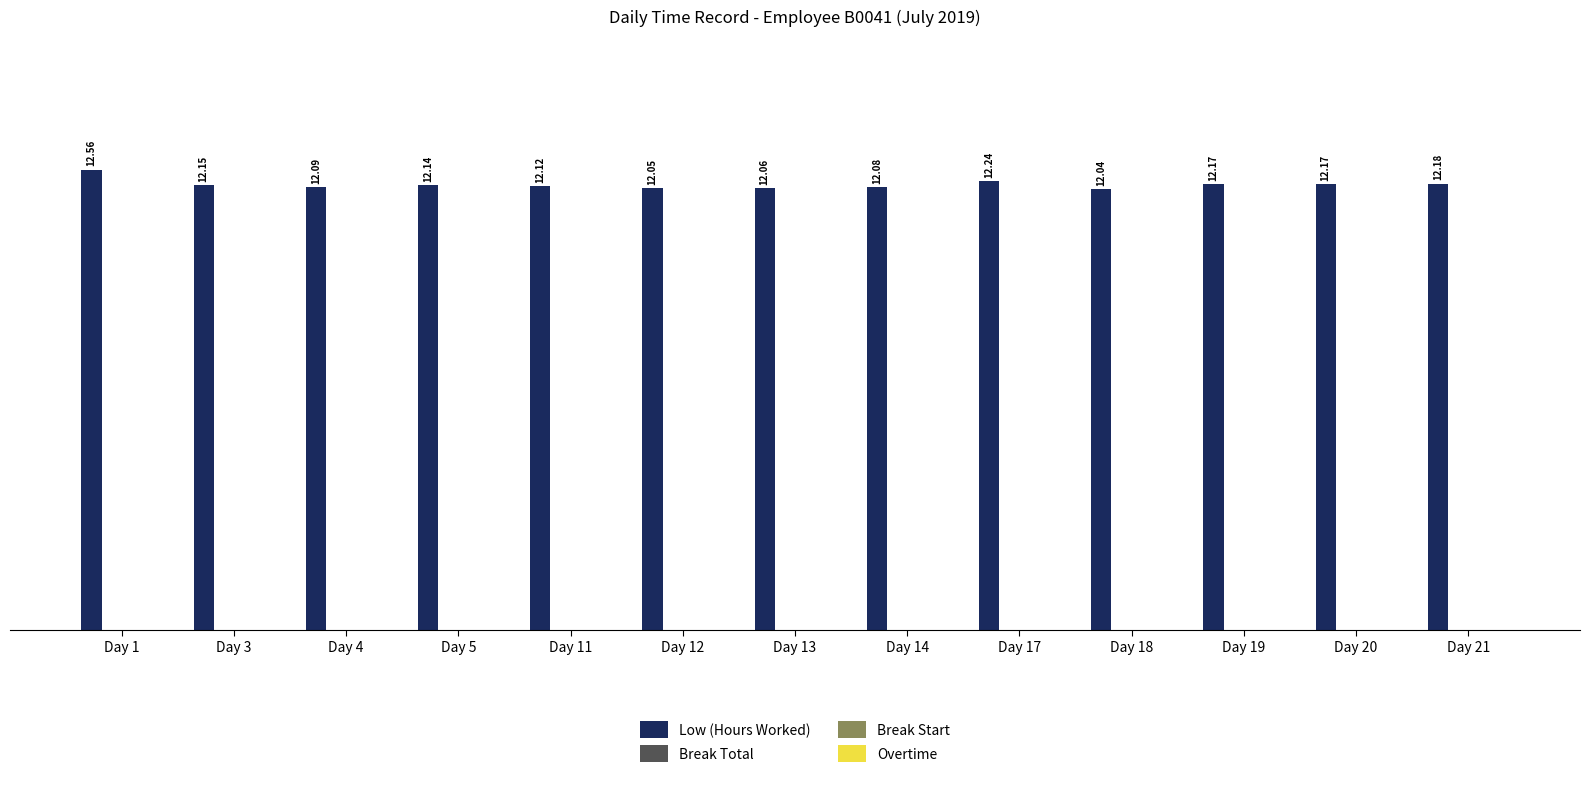

What is the sum of all values?

158.1